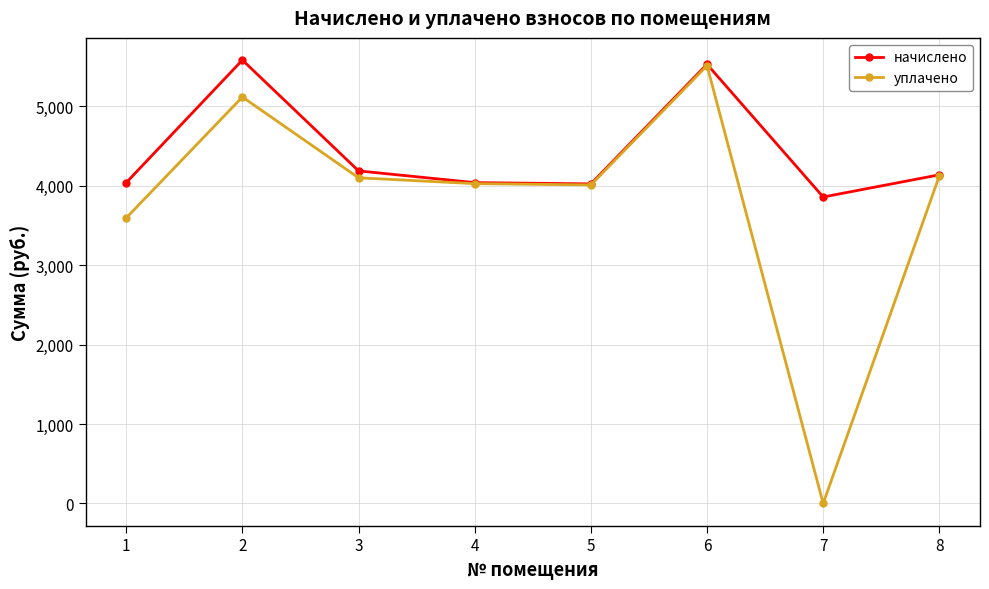

Rank the series at 1 from highest to lowest value.

начислено, уплачено